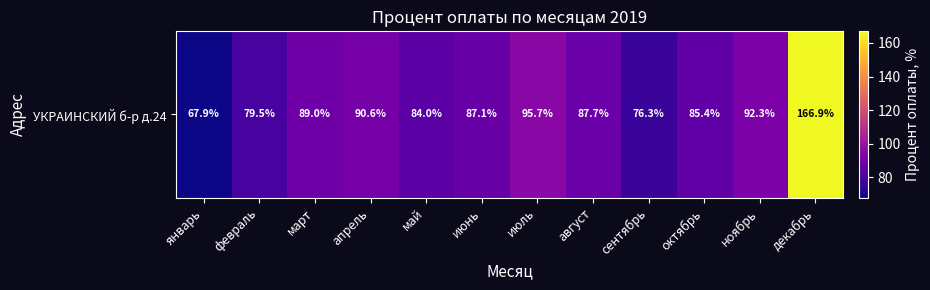

Where is the data nearest to the value 117?

июль